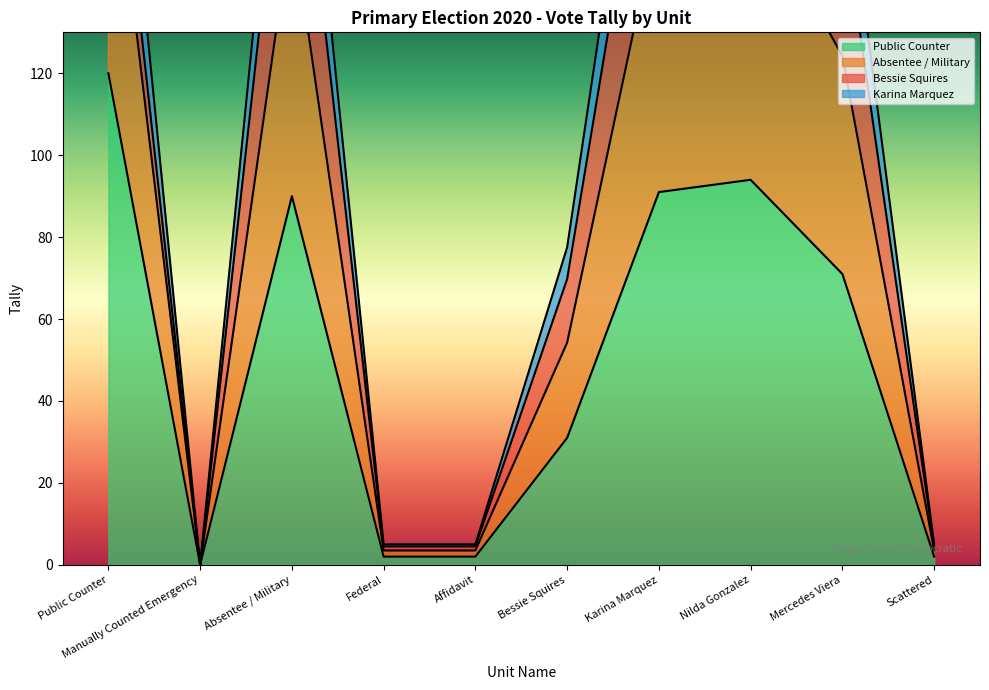

At which label is Public Counter closest to 60?

Mercedes Viera